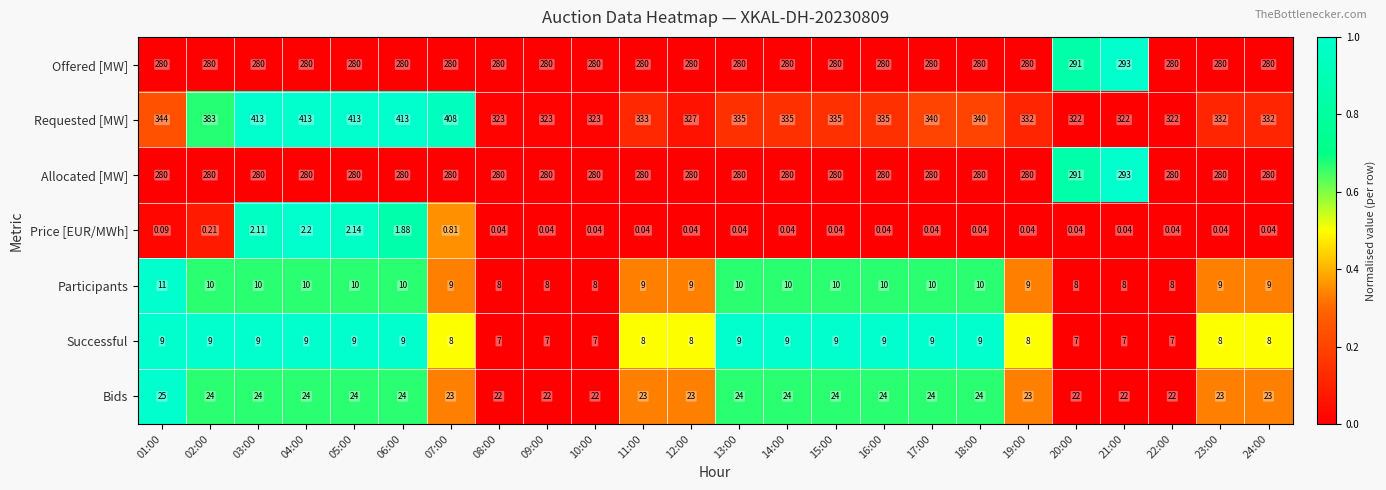

Which series has the widest spread of values?

Requested [MW]